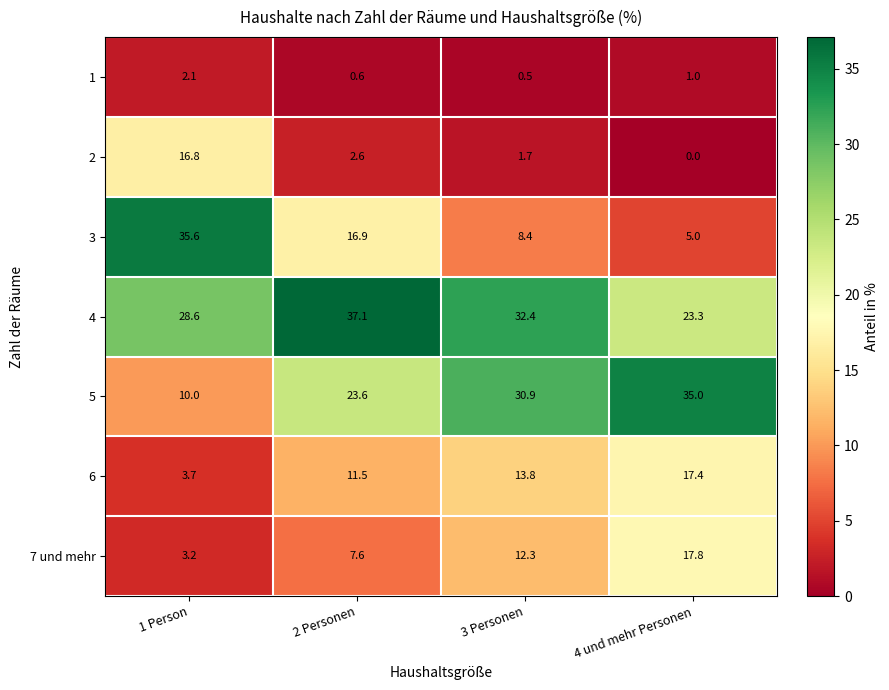

Read the 2 value at 2 Personen.

2.6